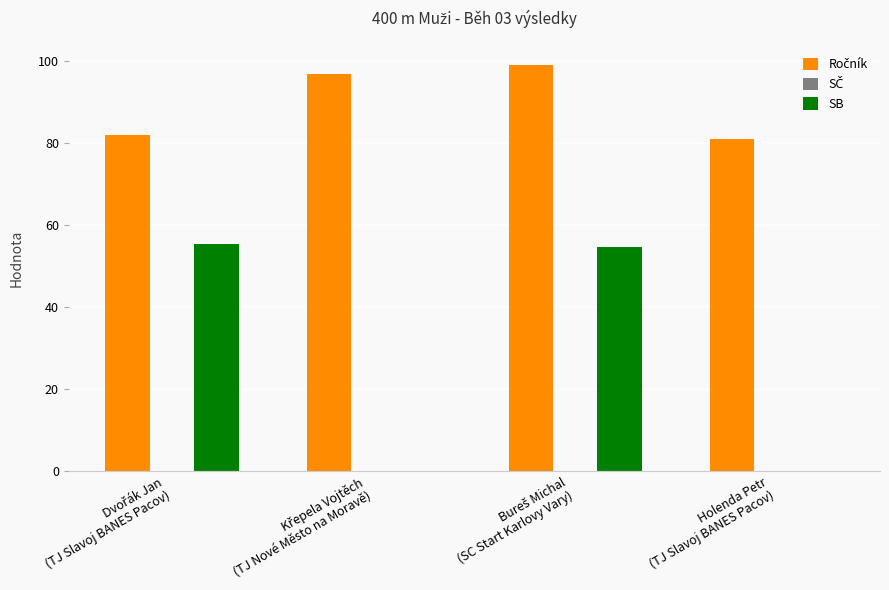

What is the sum of all SB values?

110.2